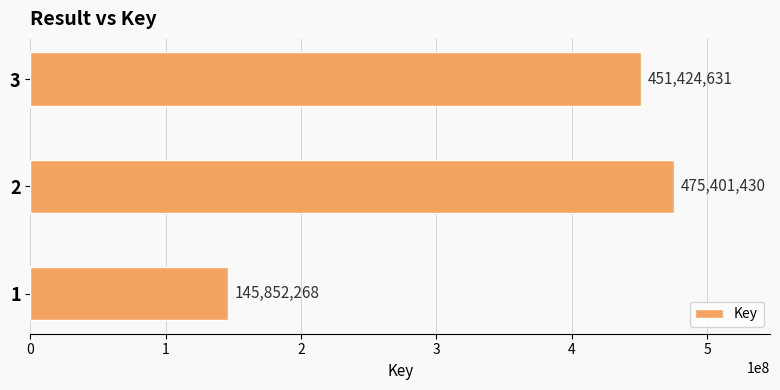

At which category does the chart reach its peak across all series?

2